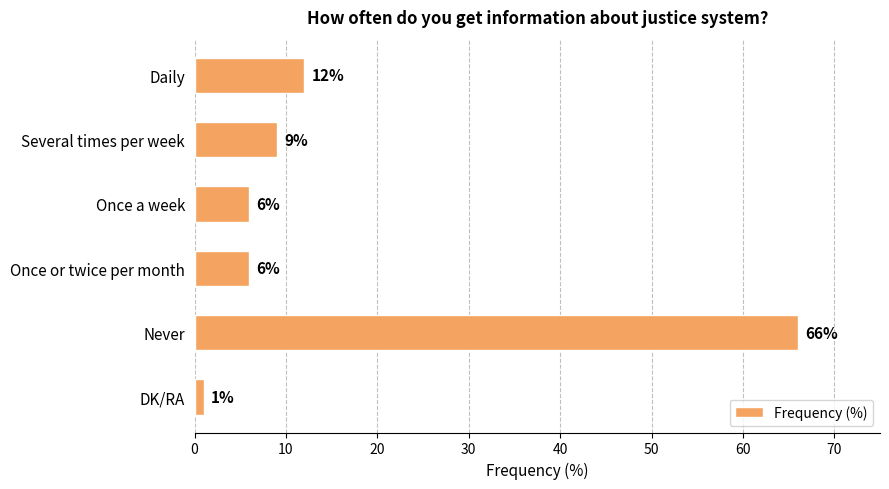

Are the bars horizontal?

Yes